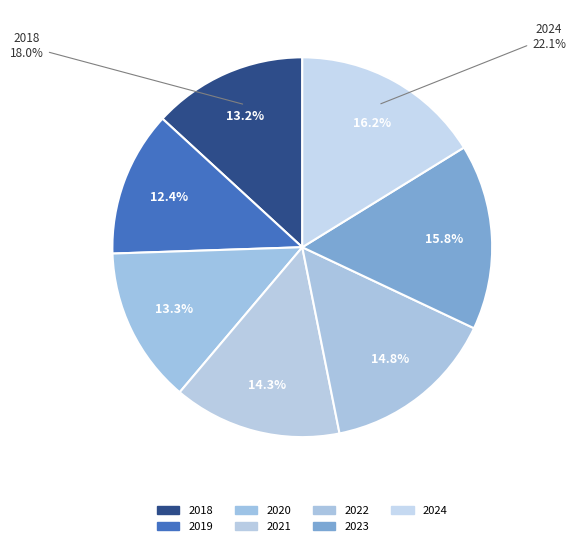

Is there any slice that represents more than half of the pie?

No